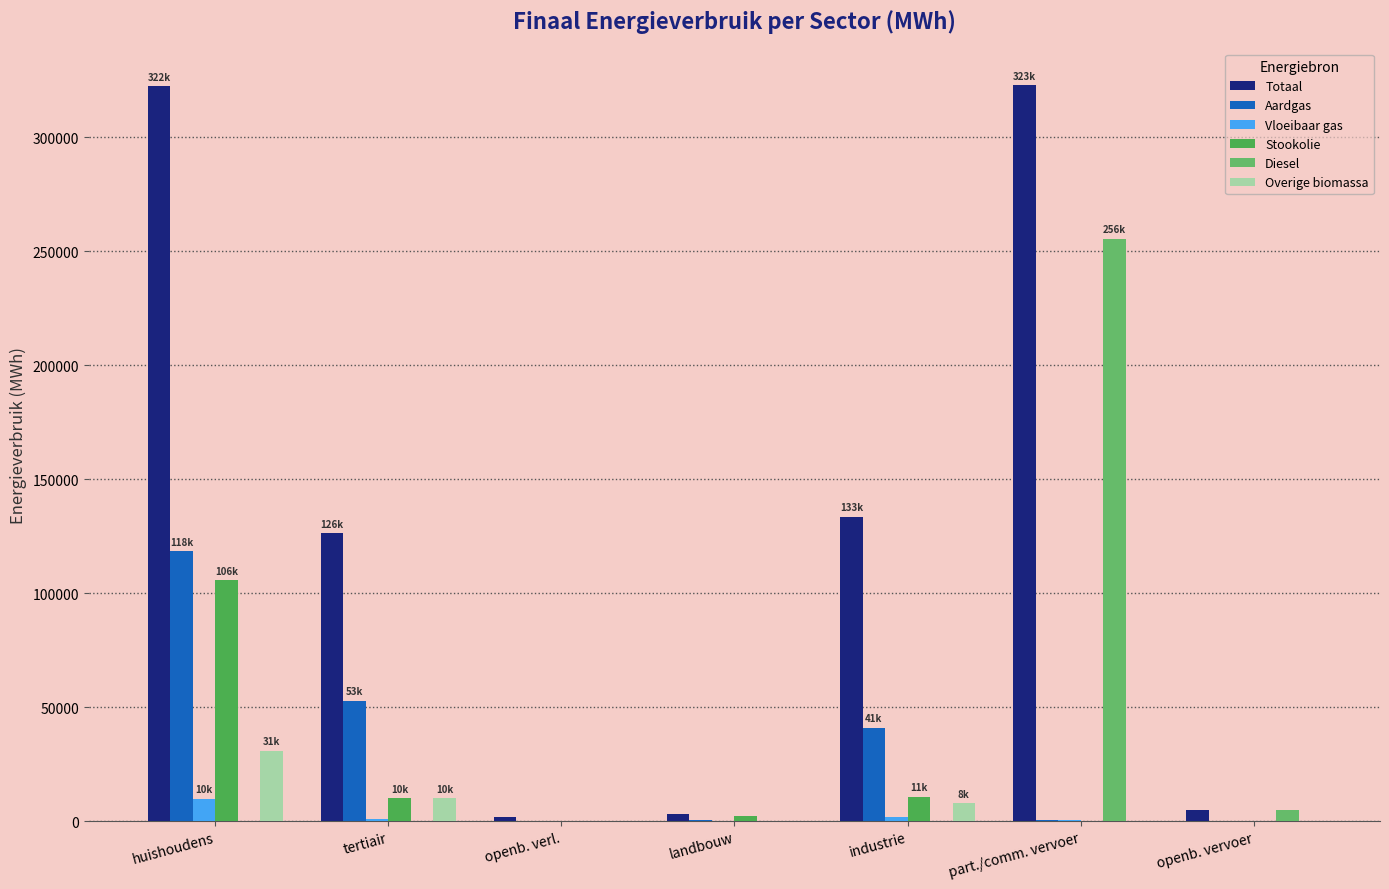

Which category has the highest value in the Overige biomassa series?

huishoudens